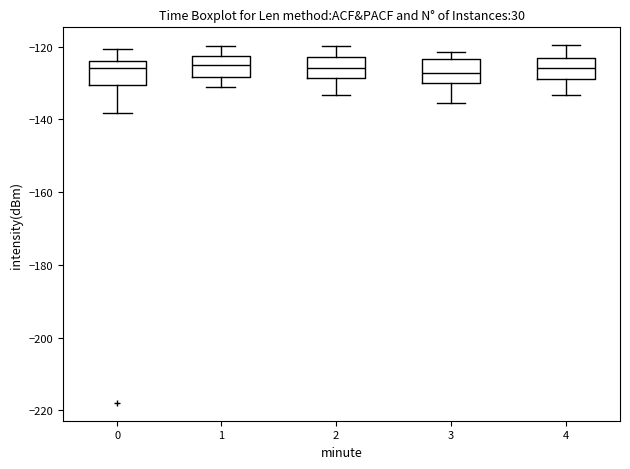

Where is the upper edge of the box at x = 1 on the y-axis? The values are not printed on the chart, so give them approximately, as read against the axis.

-122